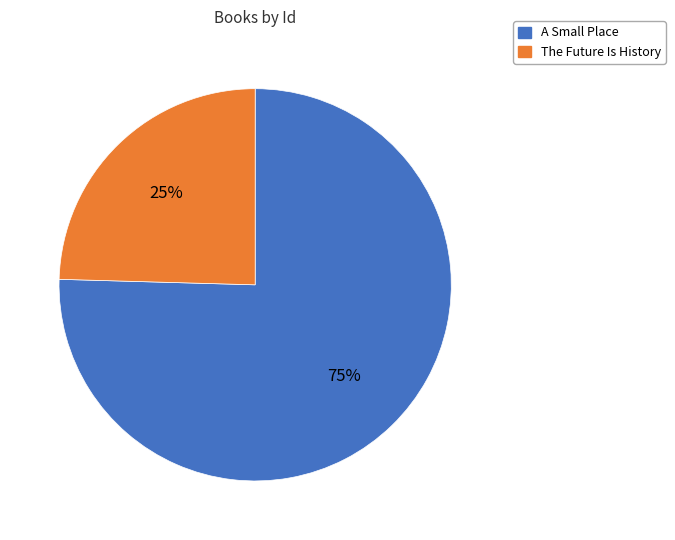

How many segments does this pie chart have?

2